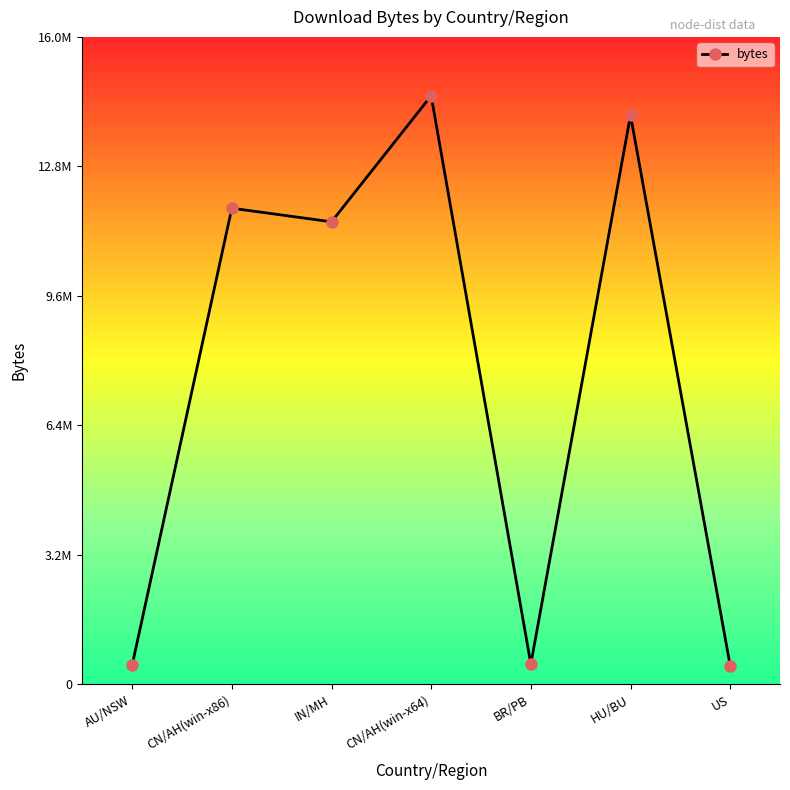

What is the label of the 4th point from the right?

CN/AH(win-x64)